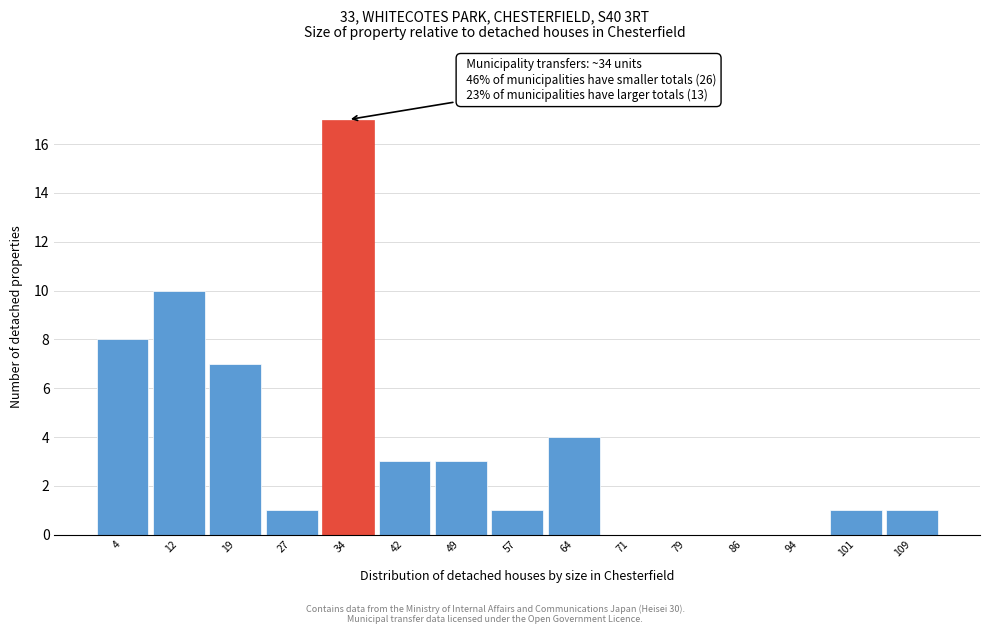

Over which range of the x-axis is the bar tallest?

31 to 38